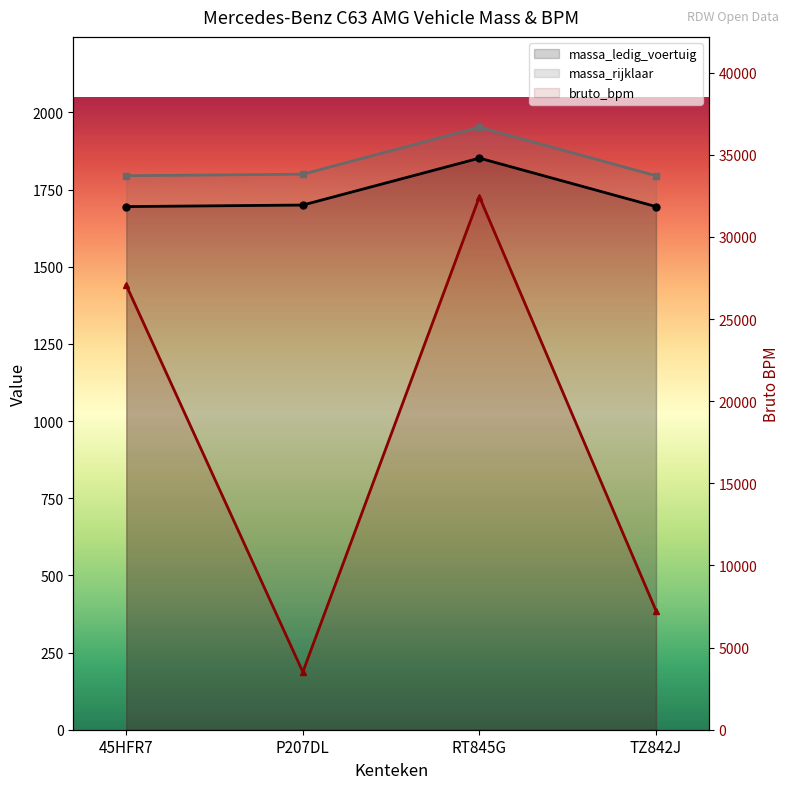

List the series in order of their peak value, lowest first.

massa_ledig_voertuig, massa_rijklaar, bruto_bpm